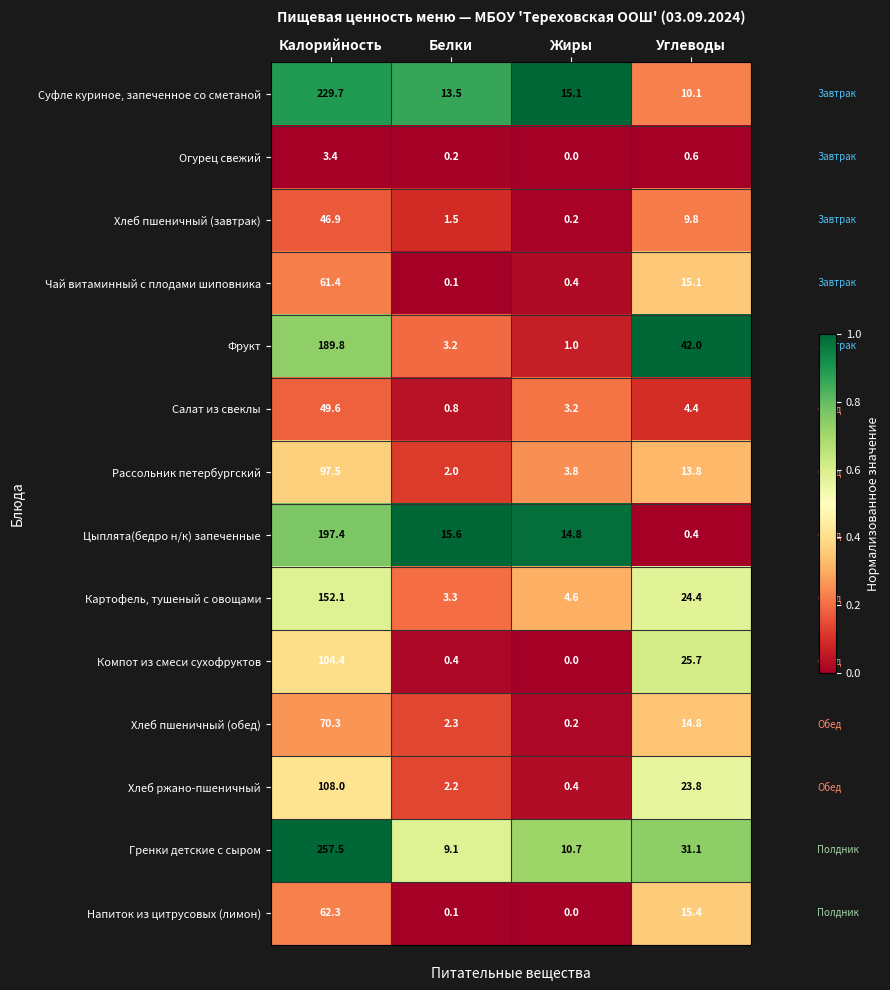

List the series in order of their peak value, lowest first.

Огурец свежий, Хлеб пшеничный (завтрак), Салат из свеклы, Чай витаминный с плодами шиповника, Напиток из цитрусовых (лимон), Хлеб пшеничный (обед), Рассольник петербургский, Компот из смеси сухофруктов, Хлеб ржано-пшеничный, Картофель, тушеный с овощами, Фрукт, Цыплята(бедро н/к) запеченные, Суфле куриное, запеченное со сметаной, Гренки детские с сыром